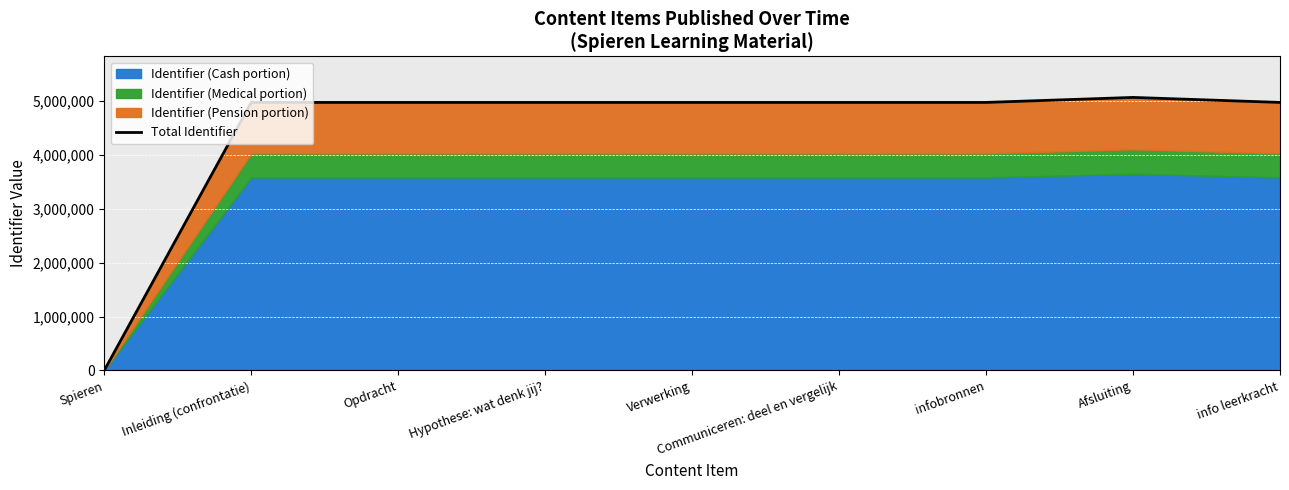

Which label corresponds to the largest value in the chart?

Afsluiting